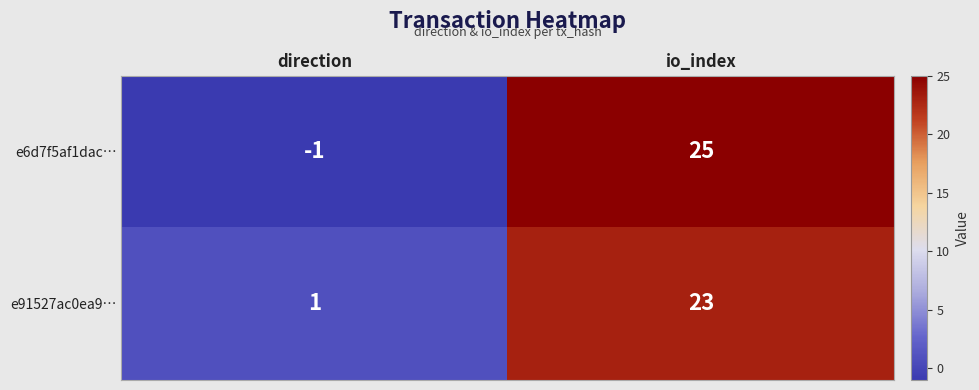

Is the value of e91527ac0ea9… at io_index greater than the value of e6d7f5af1dac… at io_index?

No